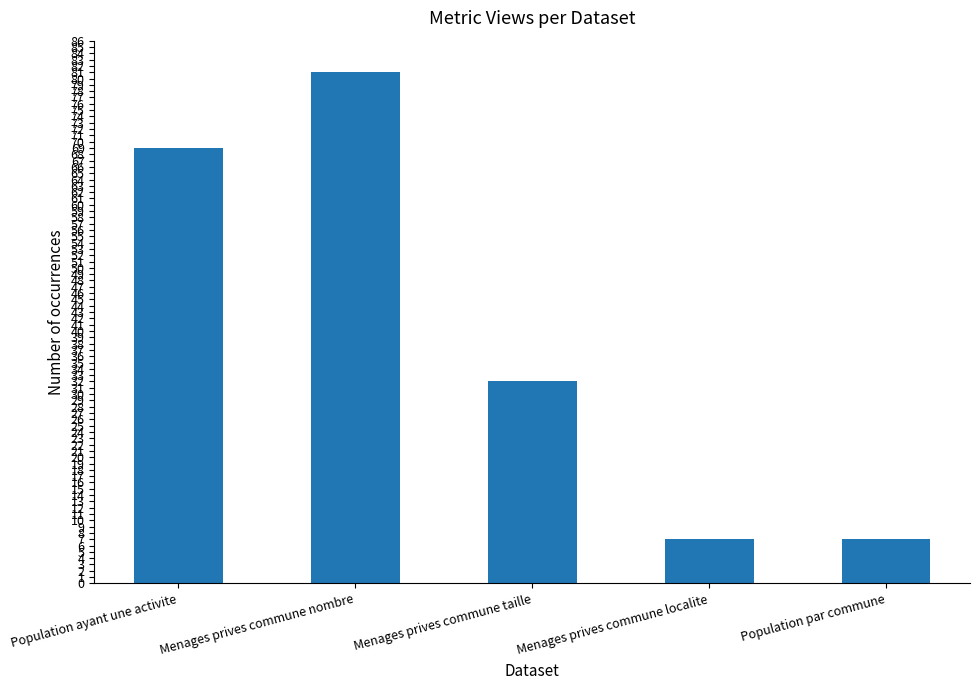

What position from the left is Menages prives commune localite?

4